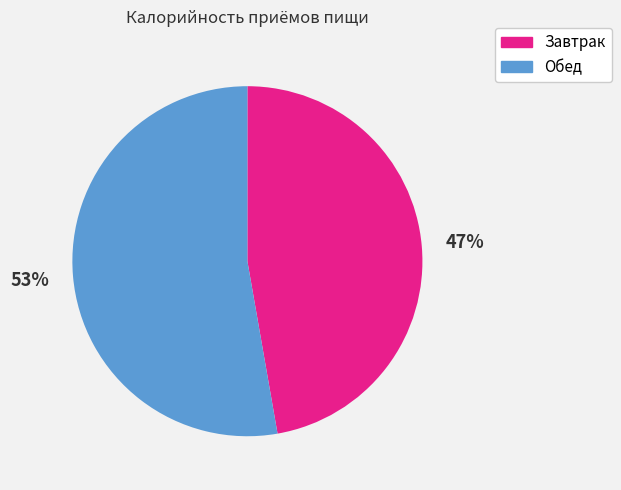

To the nearest percent, what portion does Завтрак represent?

47%